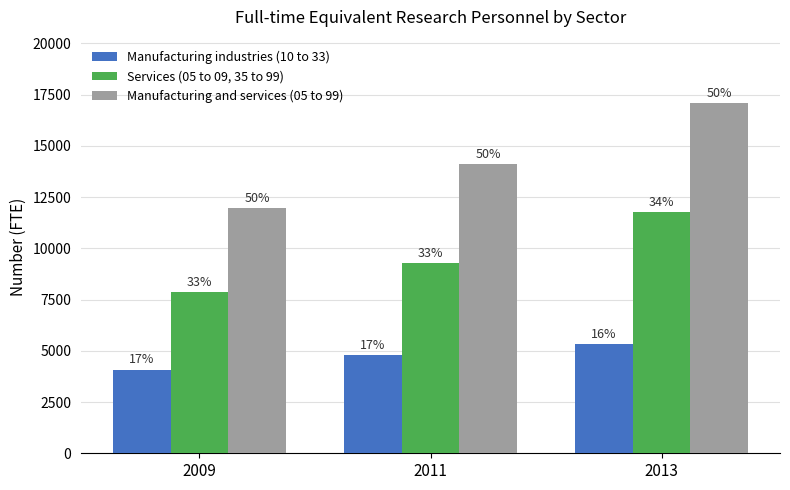

What is the difference between the maximum and second lowest values in the Services (05 to 09, 35 to 99) series?

2477